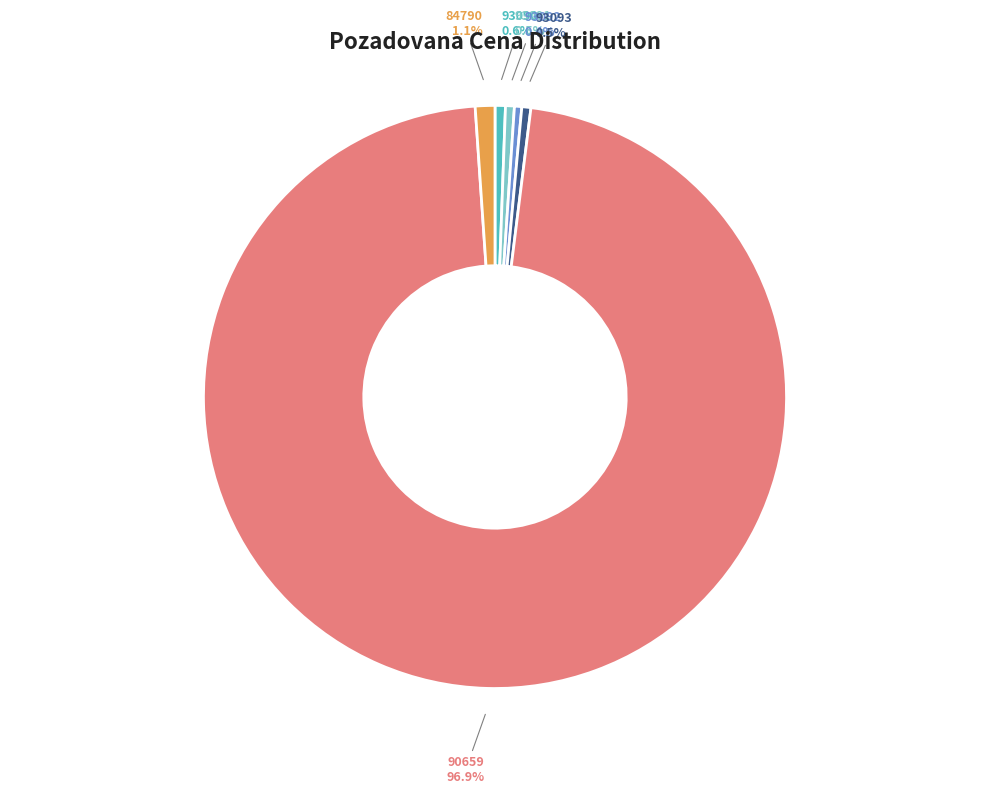

What percentage is the 93090 slice, to the nearest percent?

1%